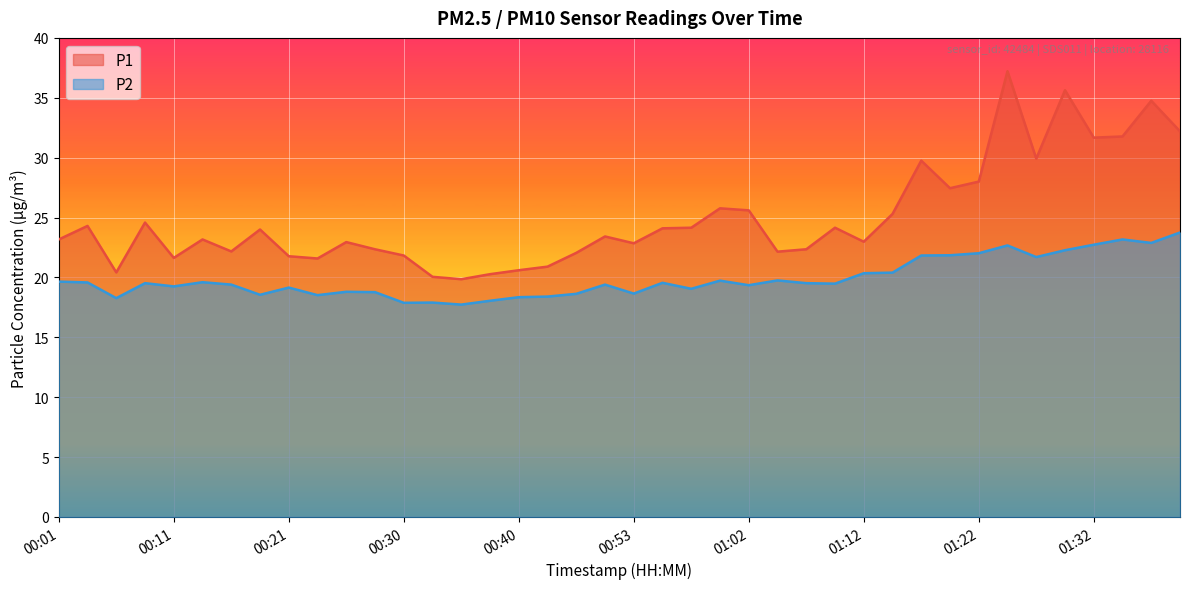

What is the greatest value displayed?

37.2